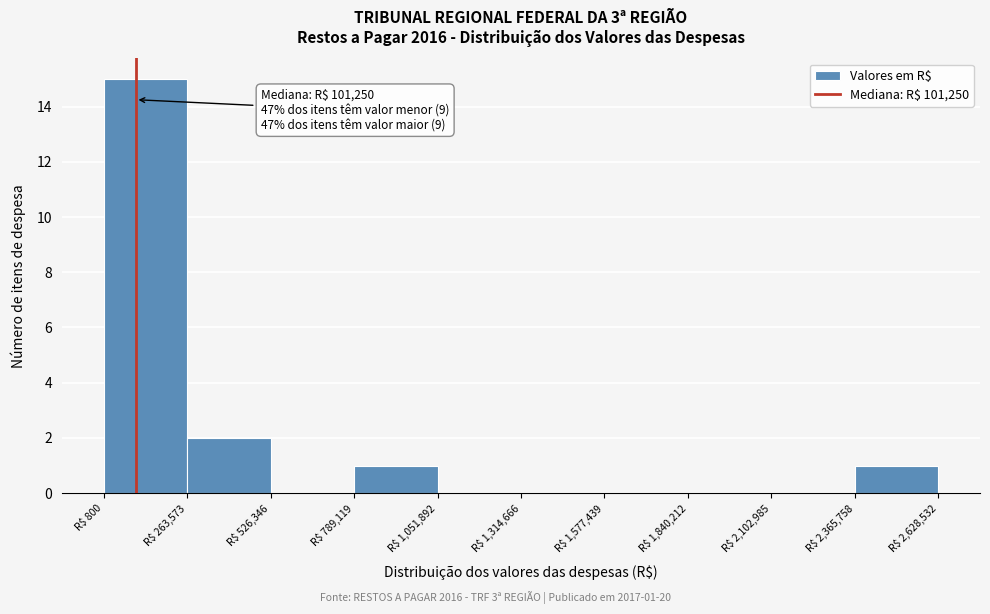

Which range on the x-axis has the tallest bar?

0 to 250000